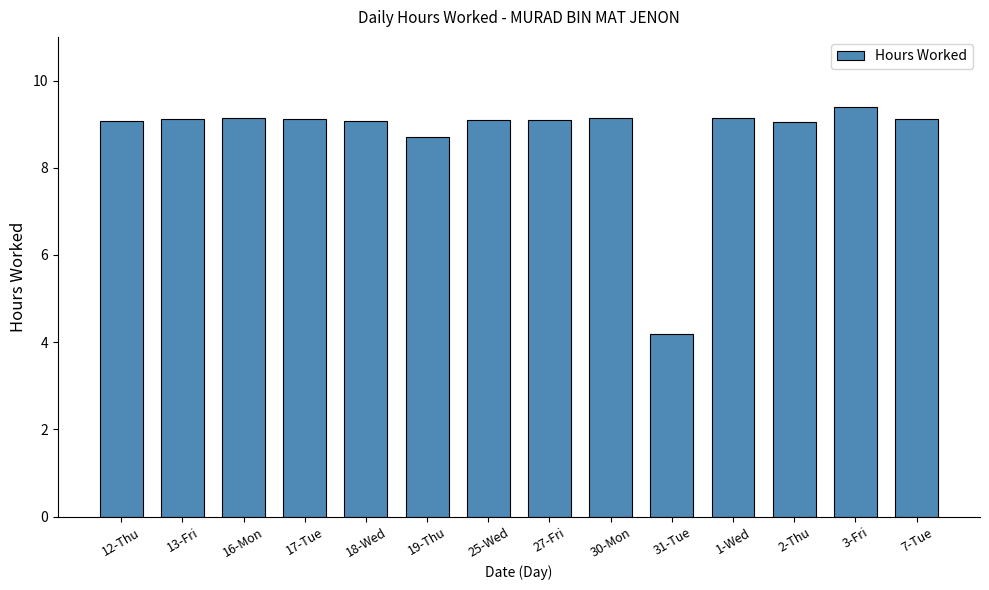

Read the value at 13-Fri.

9.1